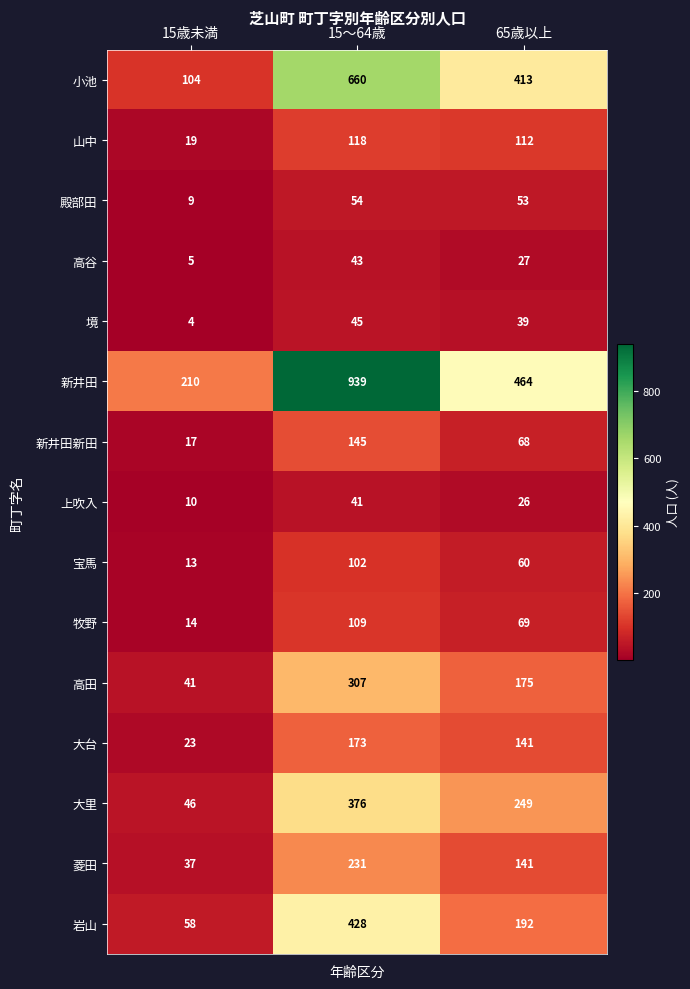

Where is 山中 nearest to the value 68?

65歳以上